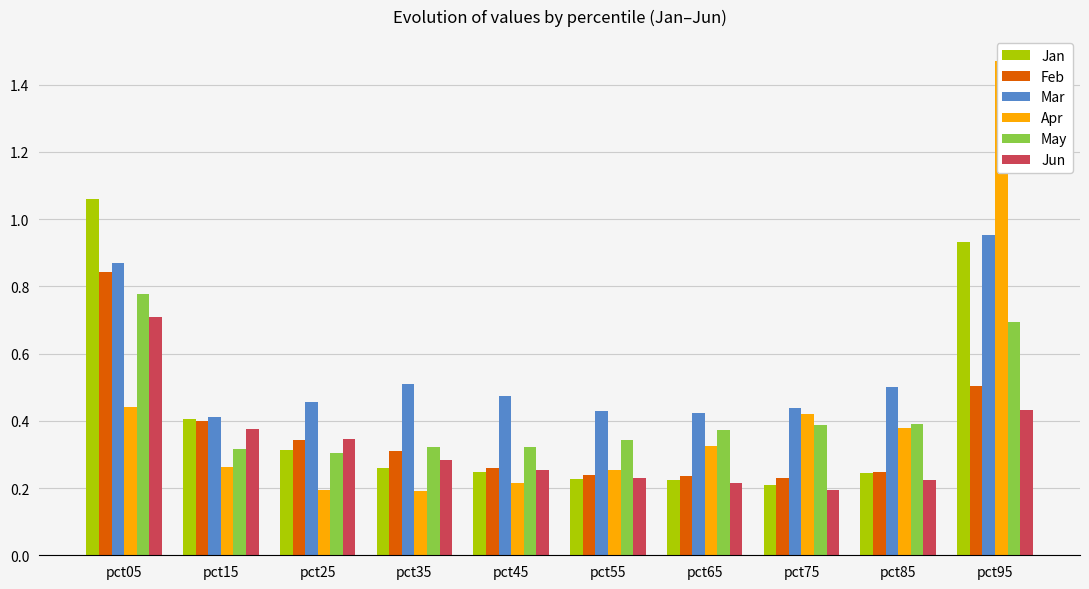

Rank the series at pct25 from highest to lowest value.

Mar, Jun, Feb, Jan, May, Apr